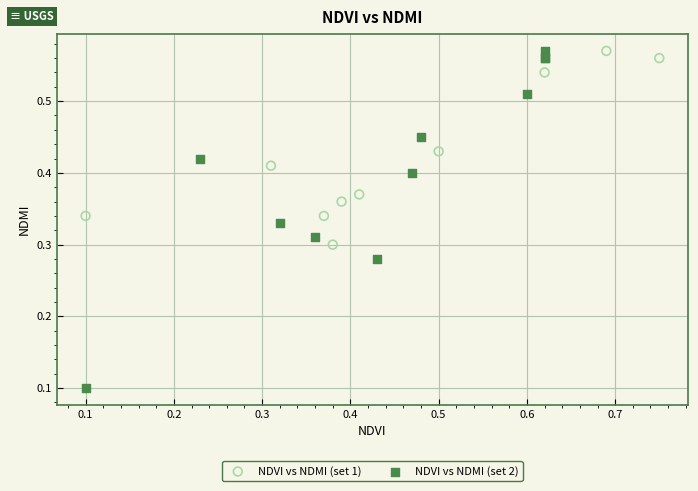

Which series contains the lowest Y value?

NDVI vs NDMI (set 2)